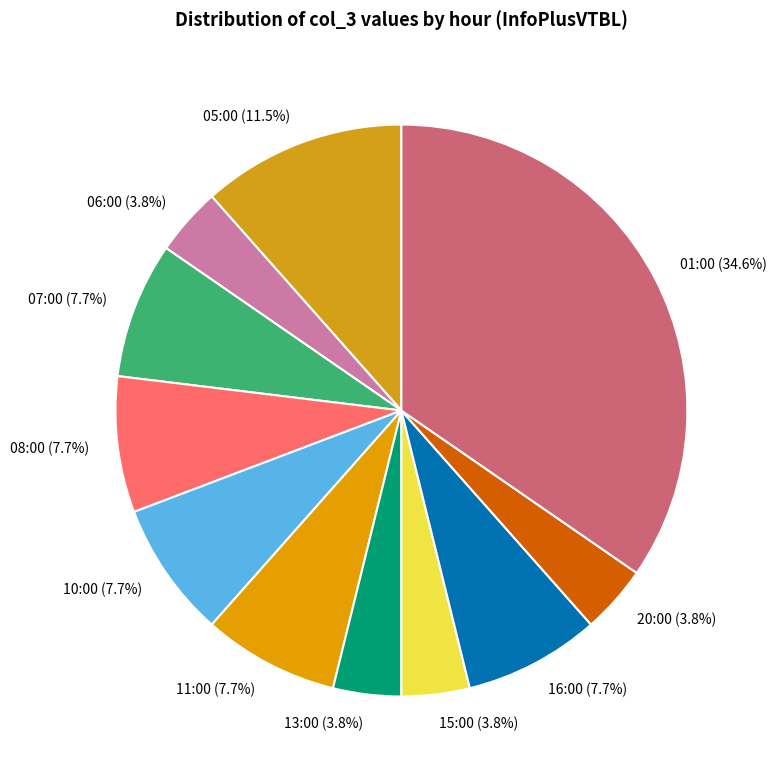

How much of the chart is everything except 11:00?

92.3%